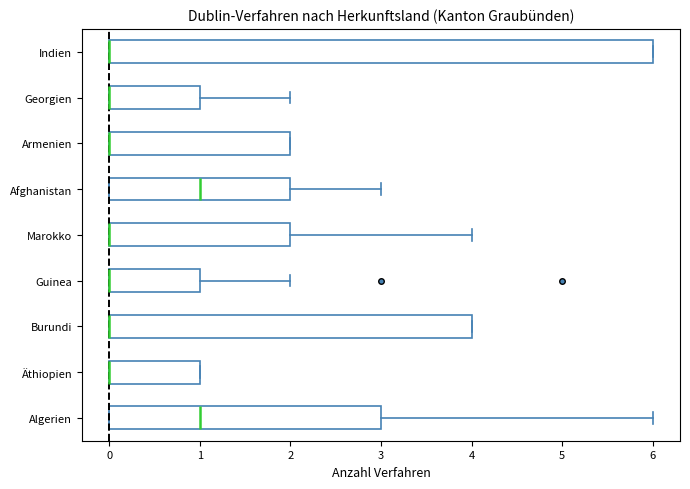

Where is the left edge of the box for Indien on the x-axis? The values are not printed on the chart, so give them approximately, as read against the axis.

0